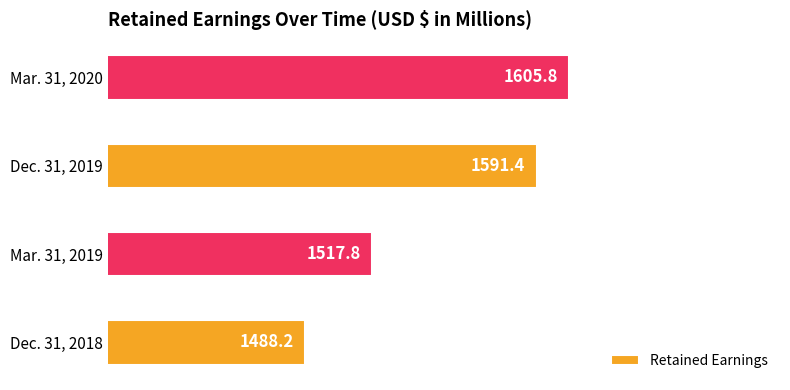

Rank the categories by value from highest to lowest.

Mar. 31, 2020, Dec. 31, 2019, Mar. 31, 2019, Dec. 31, 2018